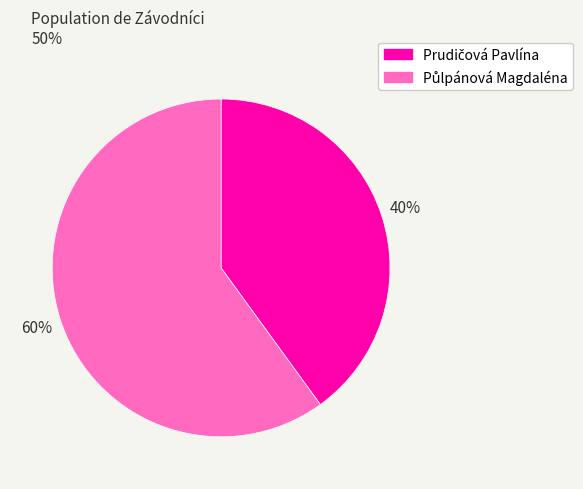

To the nearest percent, what is the difference between the largest and smallest slice percentages?

20%